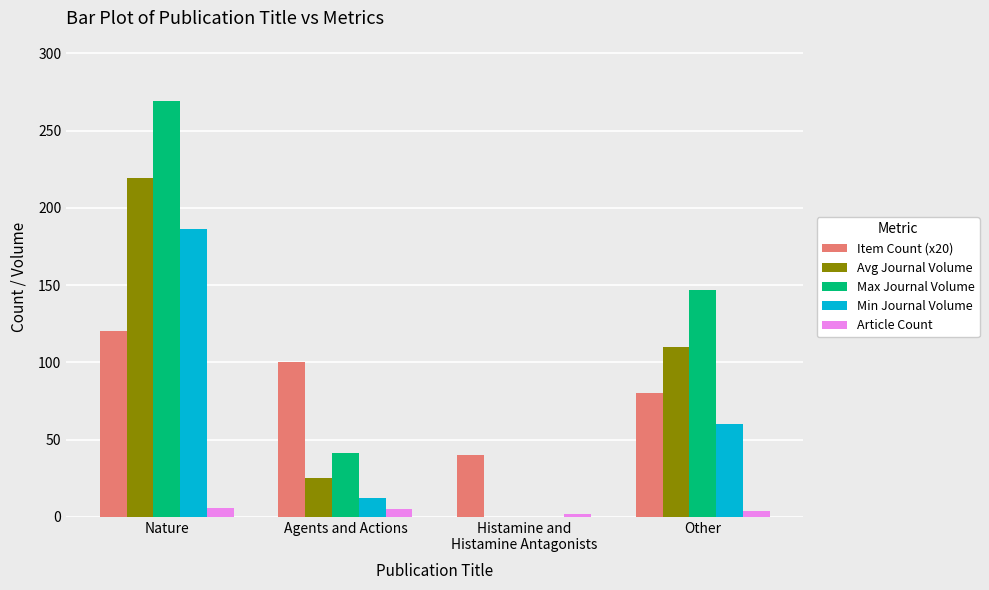

True or false: Item Count (x20) has a value of 120 at Nature.

True